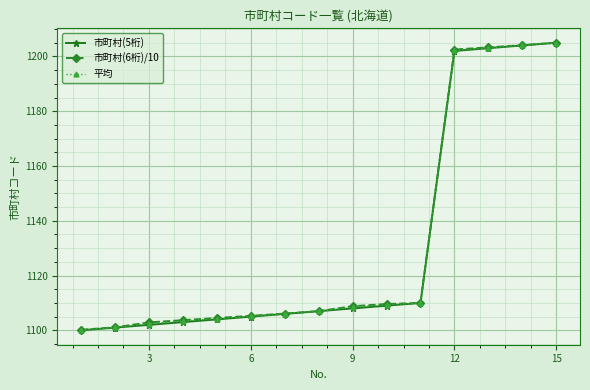

Which series has the widest spread of values?

市町村(5桁)